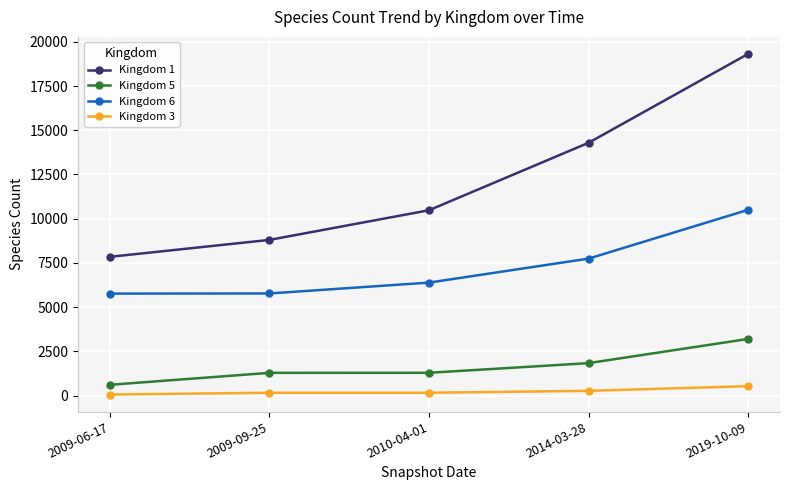

What is the difference between the Kingdom 3 values at 2014-03-28 and 2010-04-01?

107